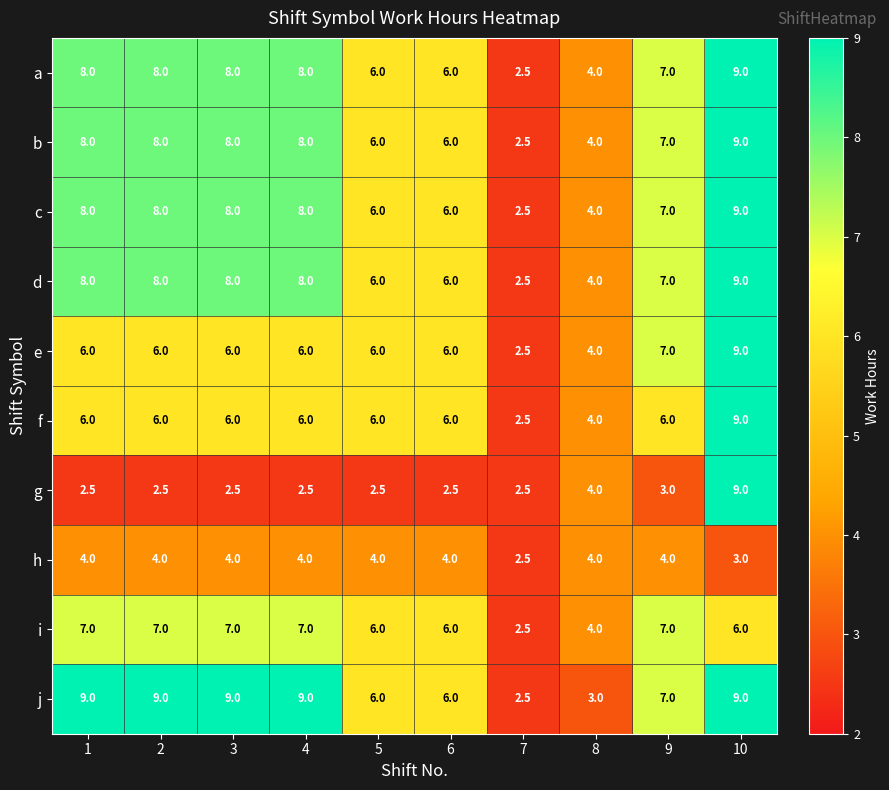

What is the spread (max minus min) of values at 3?

6.5